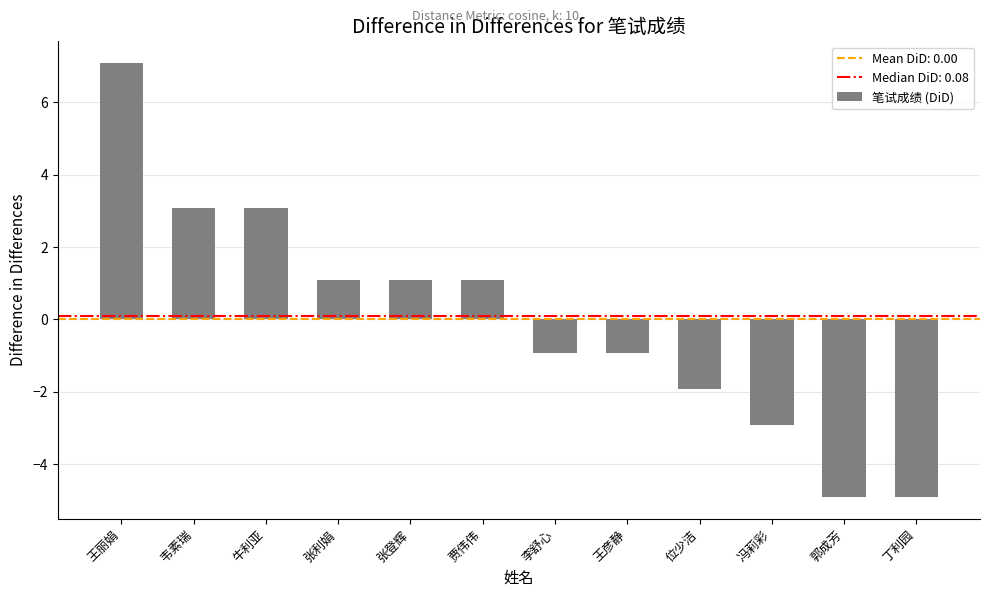

How many values are above zero?

6